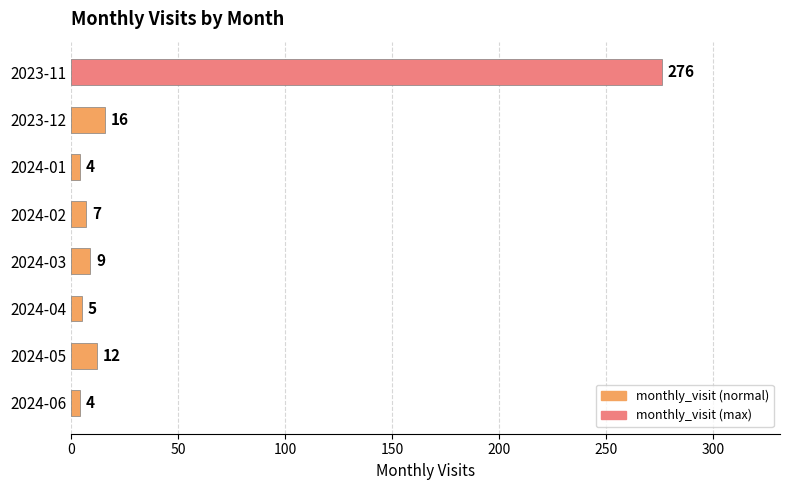

How many bars are there in total?

8